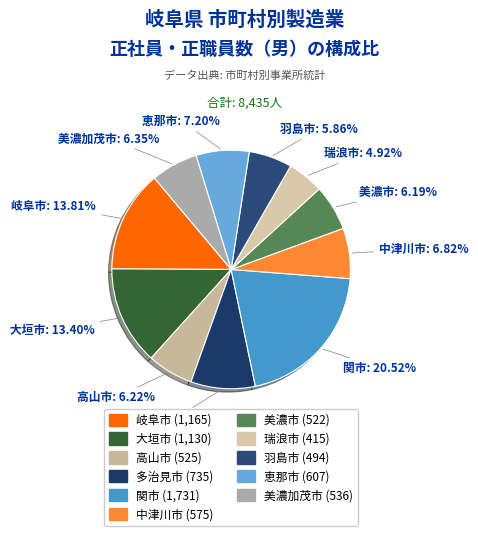

To the nearest percent, what is the average slice percentage?

9%